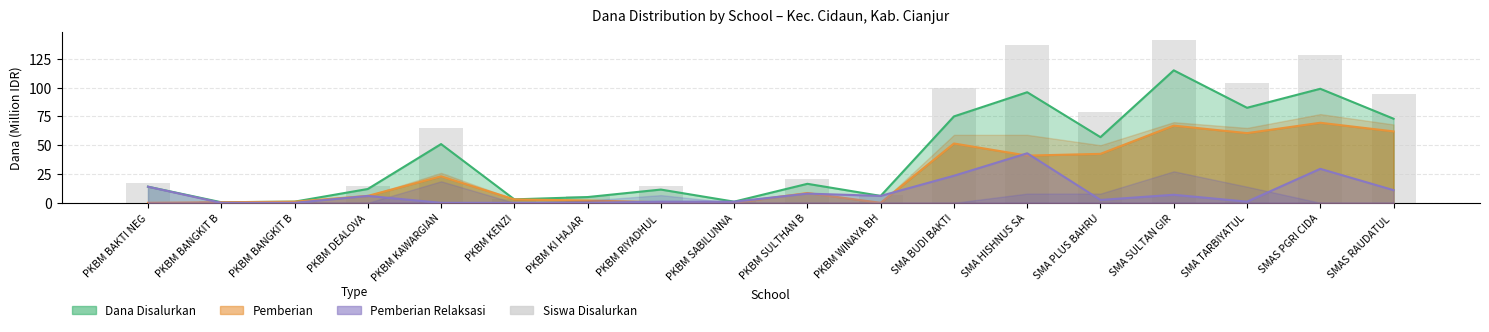

How many values are below 20?

9